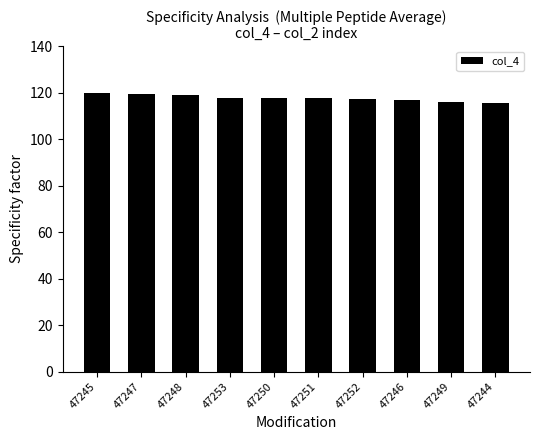

What is the difference between the maximum and second lowest values?

3.8